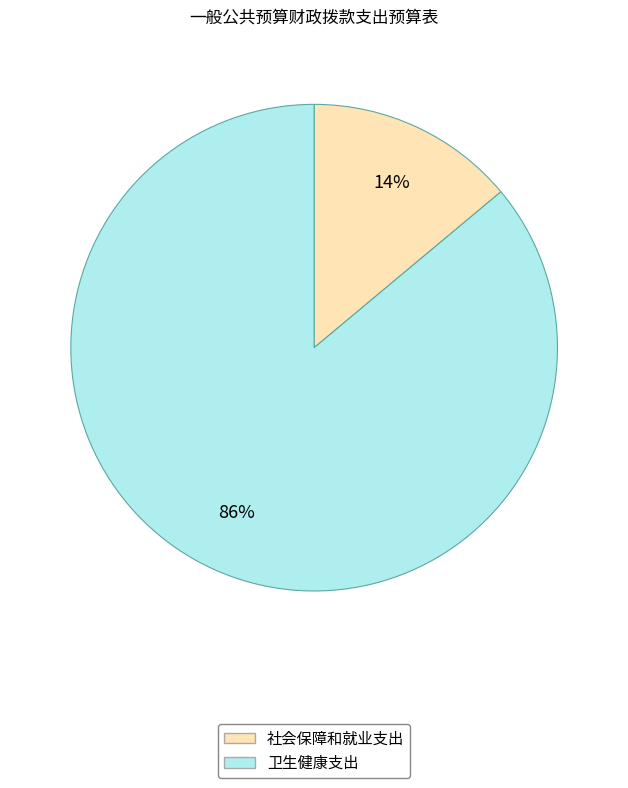

Which has a higher value, 卫生健康支出 or 社会保障和就业支出?

卫生健康支出